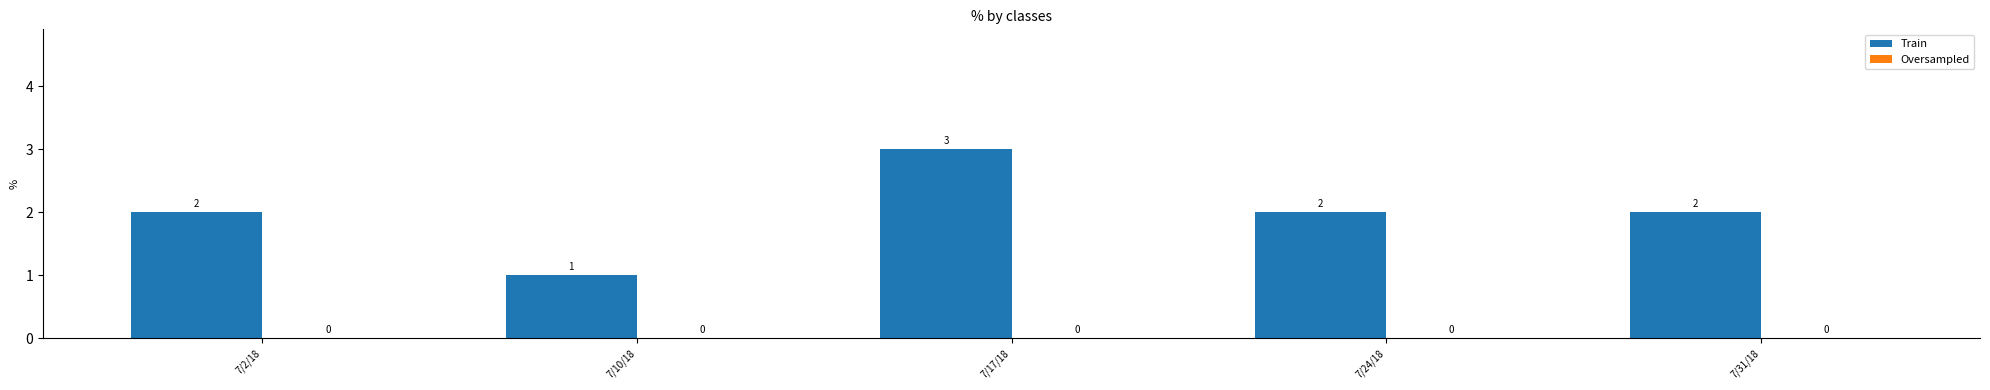

What is the sum of all values?

10